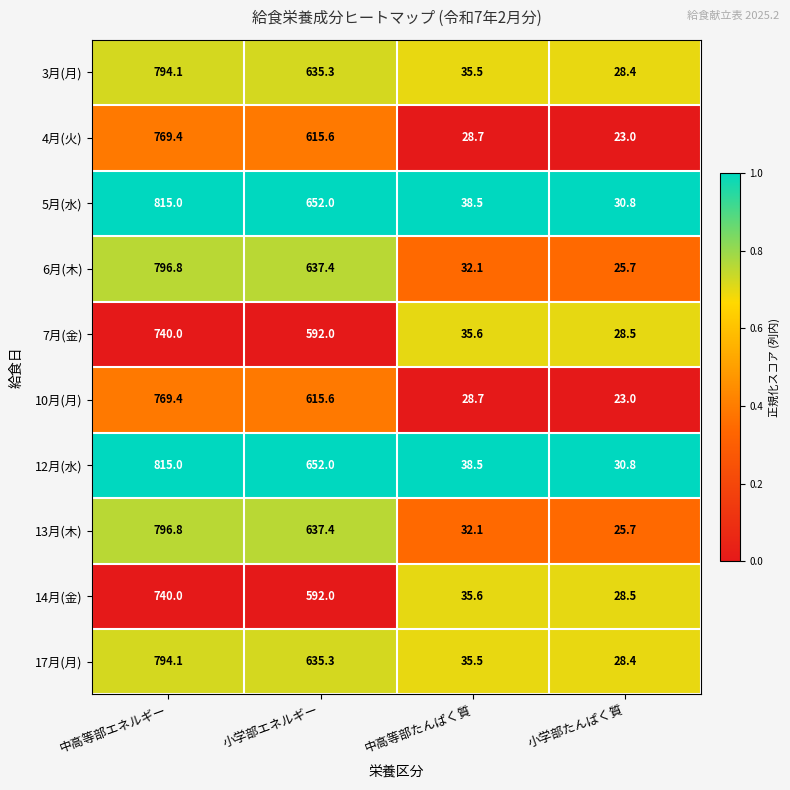

What is the difference between the maximum and minimum values in the 5月(水) series?

784.2